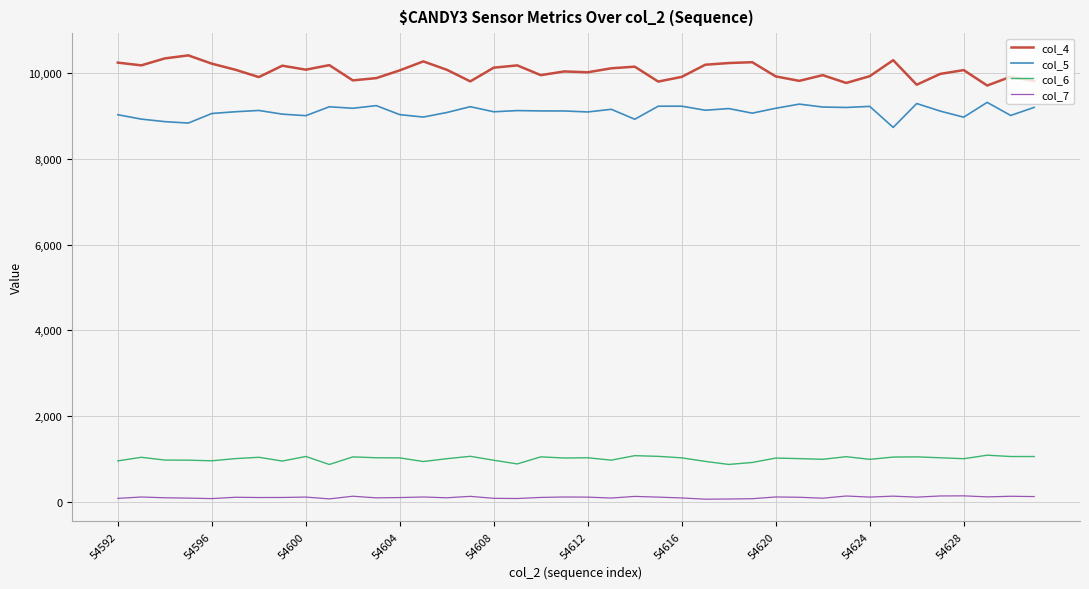

What is the greatest value displayed?

10420